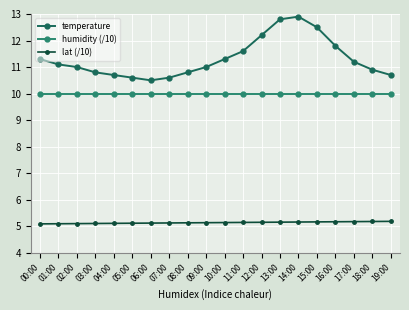

Rank the series by their maximum value, from highest to lowest.

temperature, humidity (/10), lat (/10)